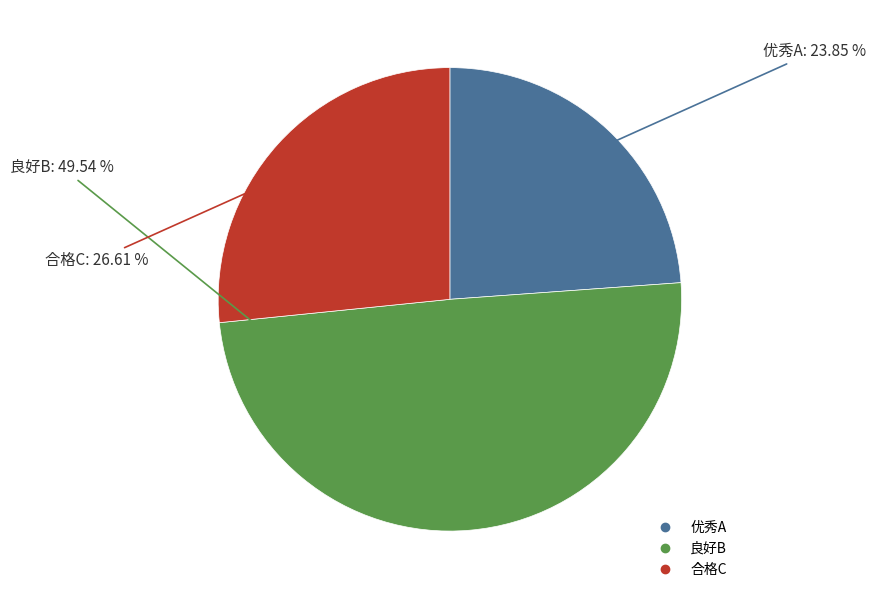

Is it true that 合格C is 19% of the pie?

False